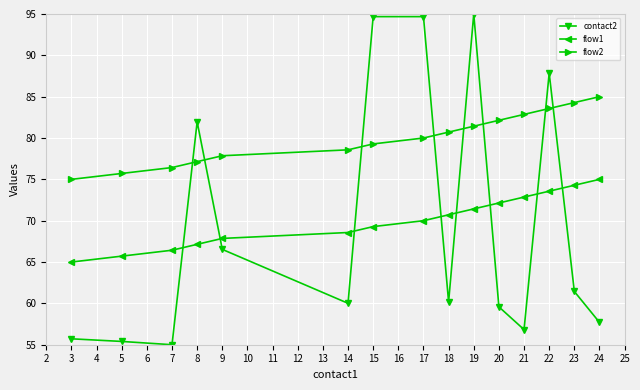

What is the value of the contact2 point at the 15th from the left?

57.7